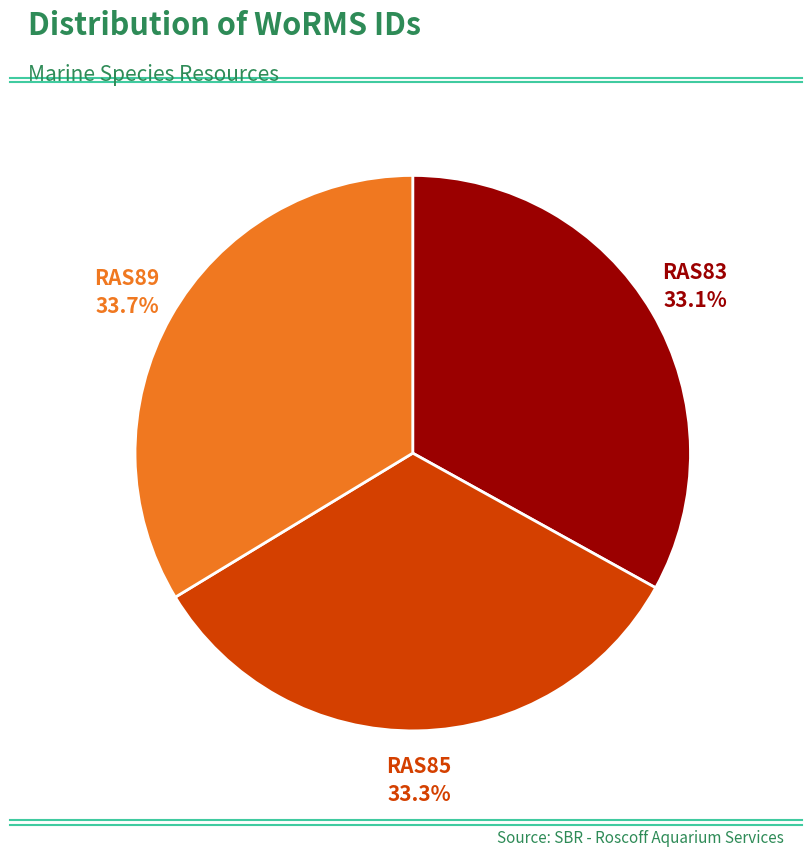

How many slices are in this pie chart?

3